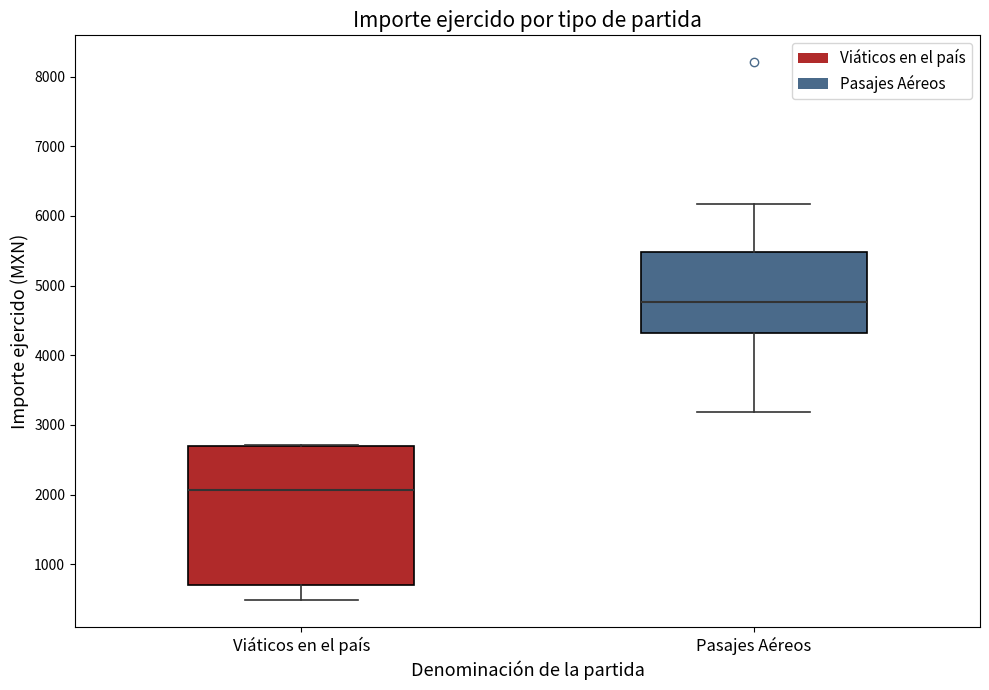

Which box's median line is the lowest?

Viáticos en el país